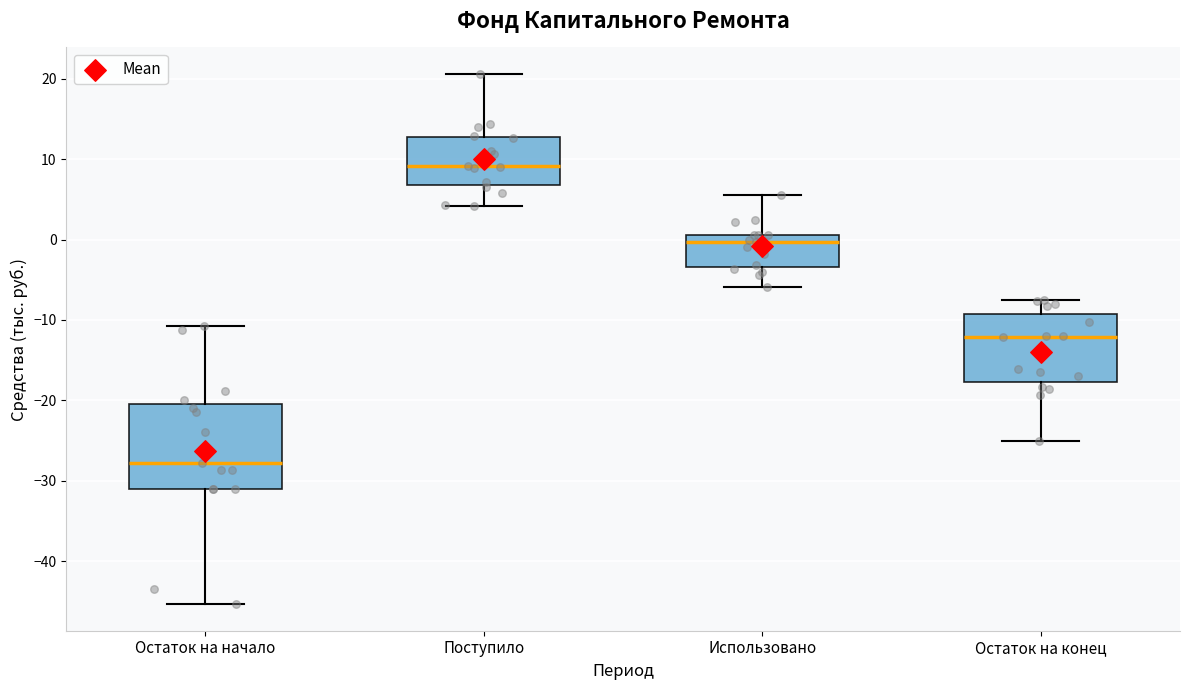

Which box is the tallest, from its lower edge to its upper edge?

Остаток на начало